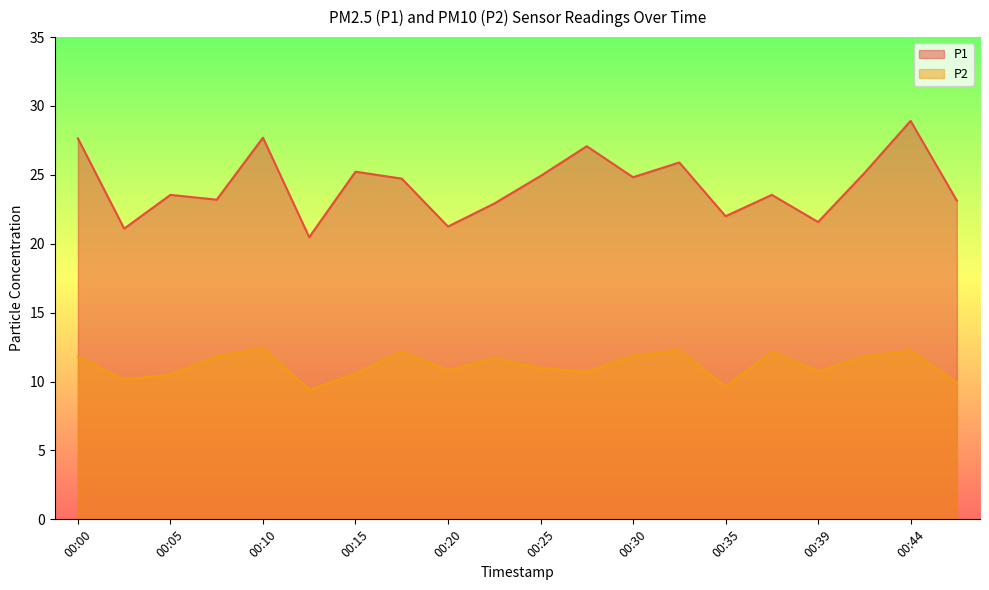

How many values in the P1 series are below 24?

10